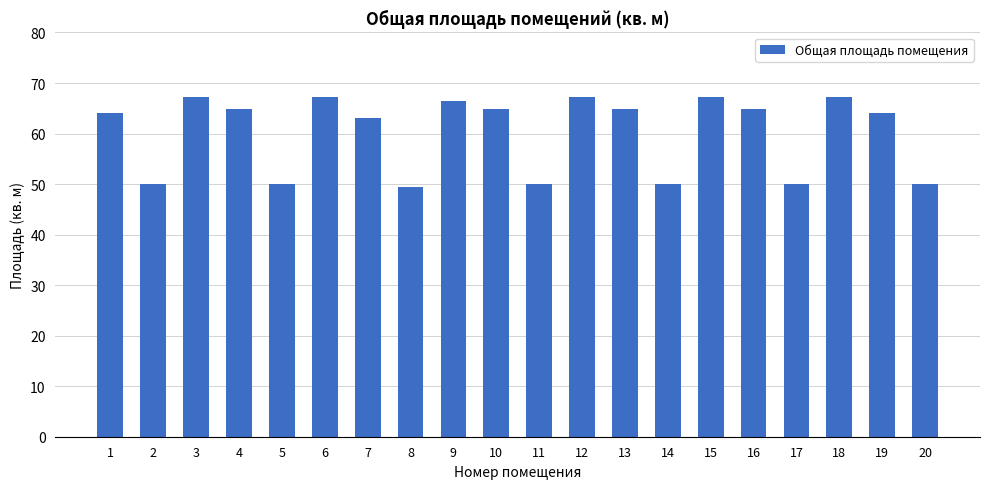

What is the change in value from 2 to 18?

+17.3